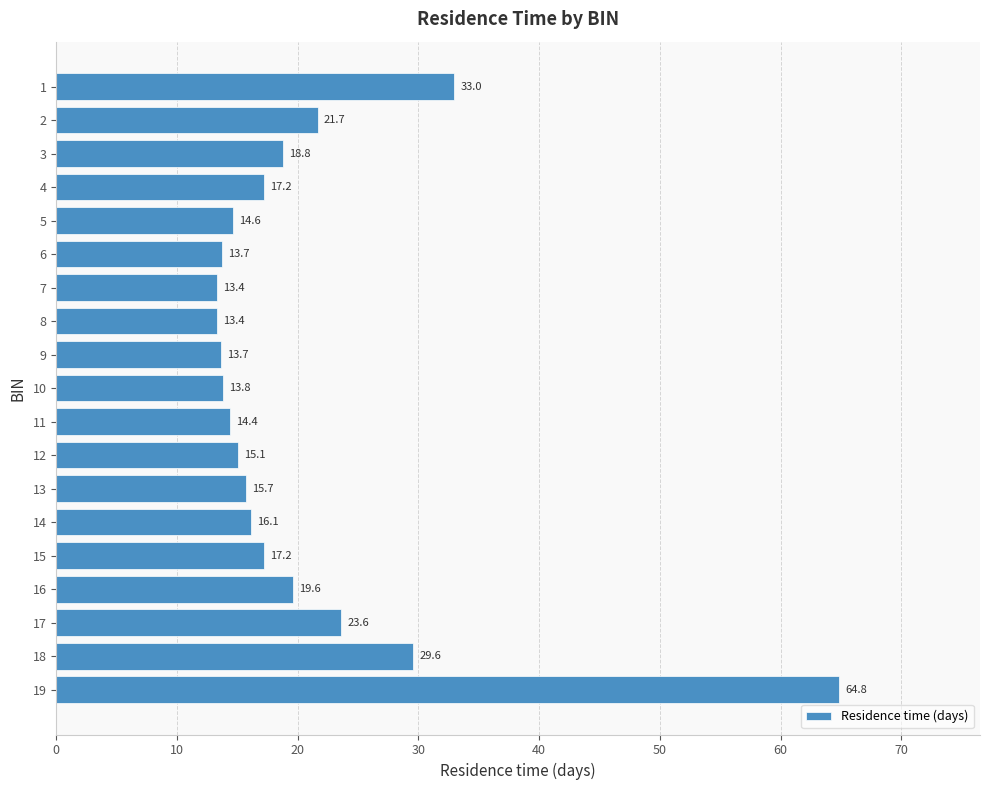

The chart shows a value of 21.6 at 14. True or false?

False